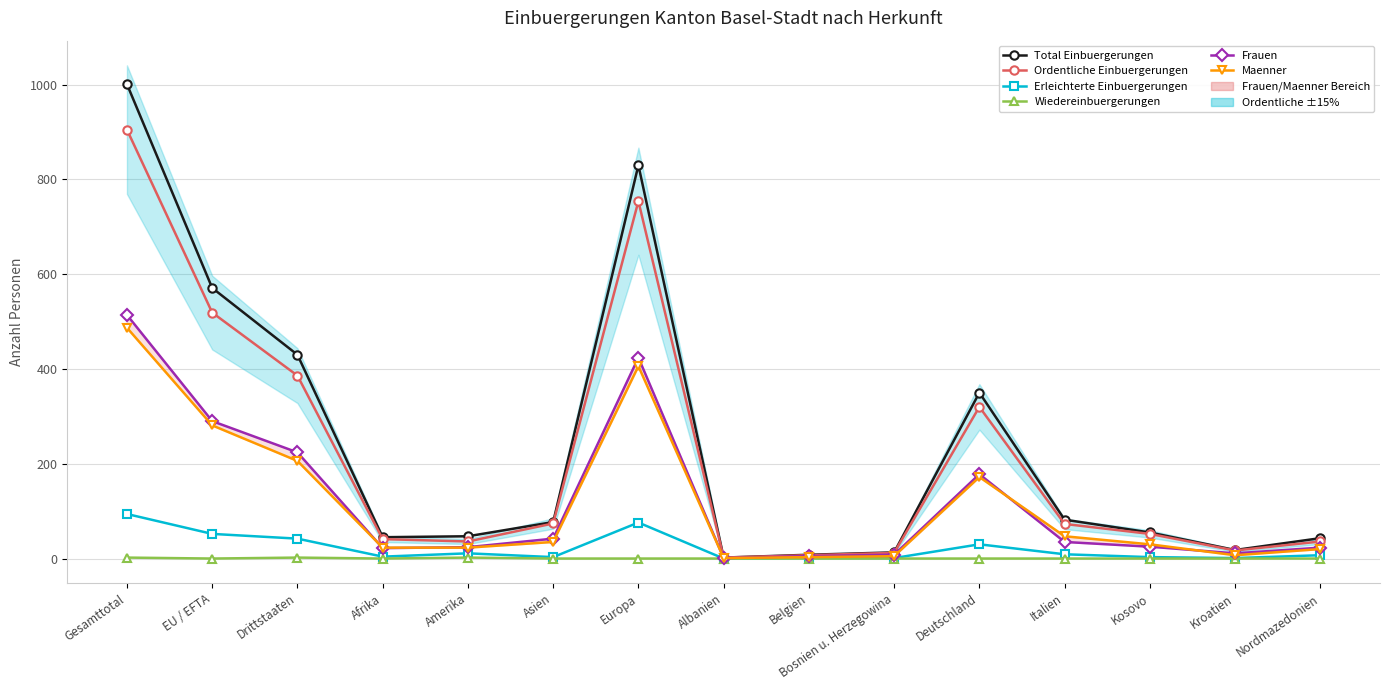

Which series has the widest spread of values?

Total Einbuergerungen